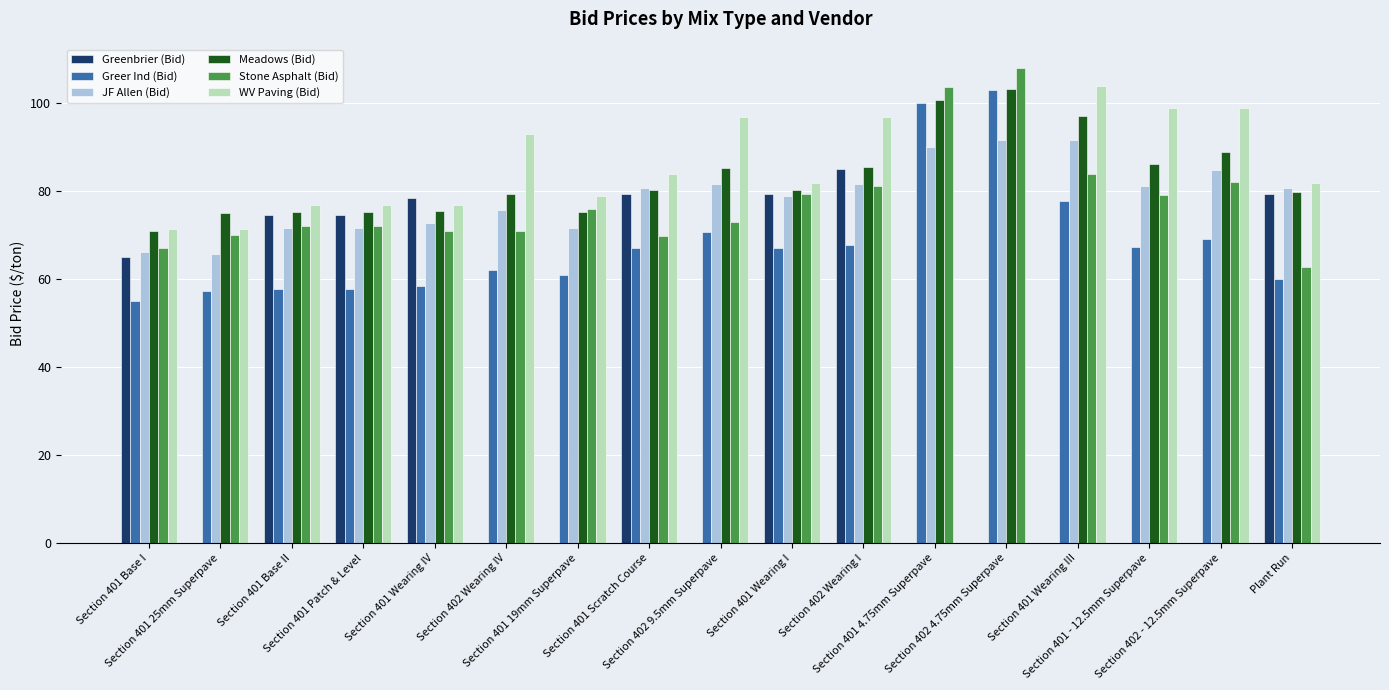

Is the value of JF Allen (Bid) at Section 402 9.5mm Superpave greater than the value of WV Paving (Bid) at Section 401 Base I?

Yes